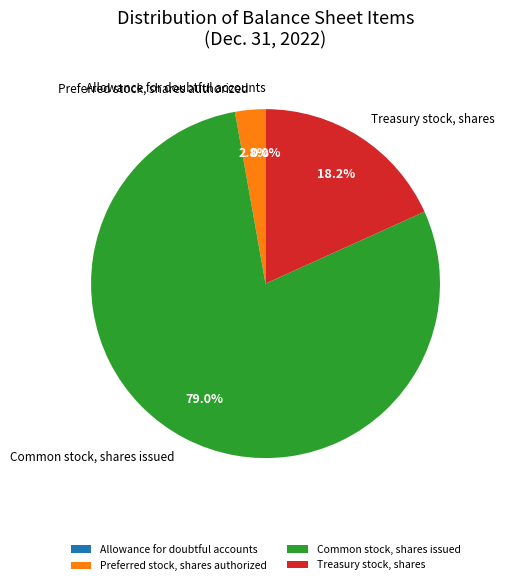

What percentage is the Common stock, shares issued slice, to the nearest percent?

79%